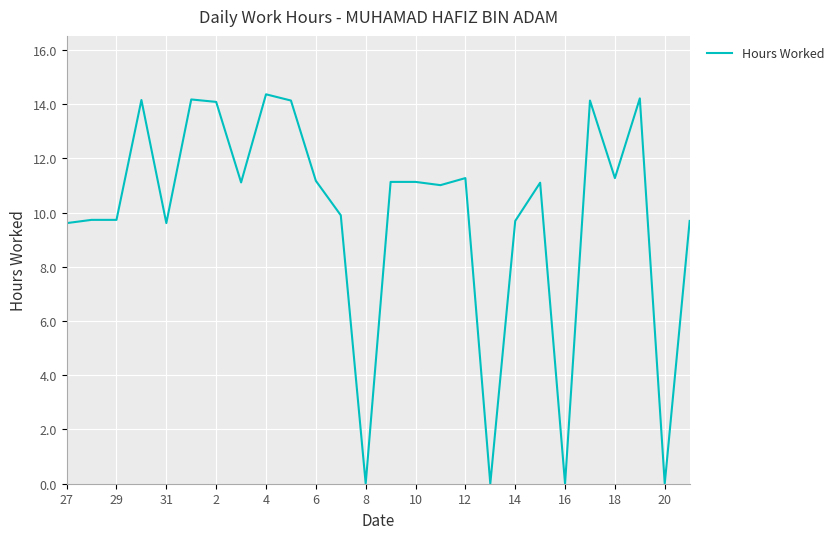

What is the difference between the maximum and minimum values?

14.4